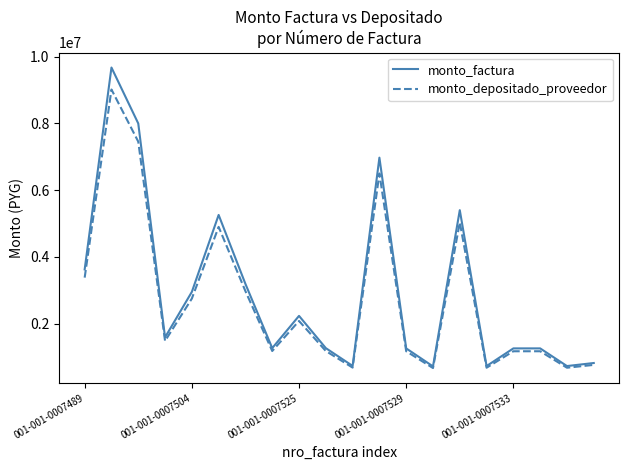

Is this an area chart (filled region under the line)?

No